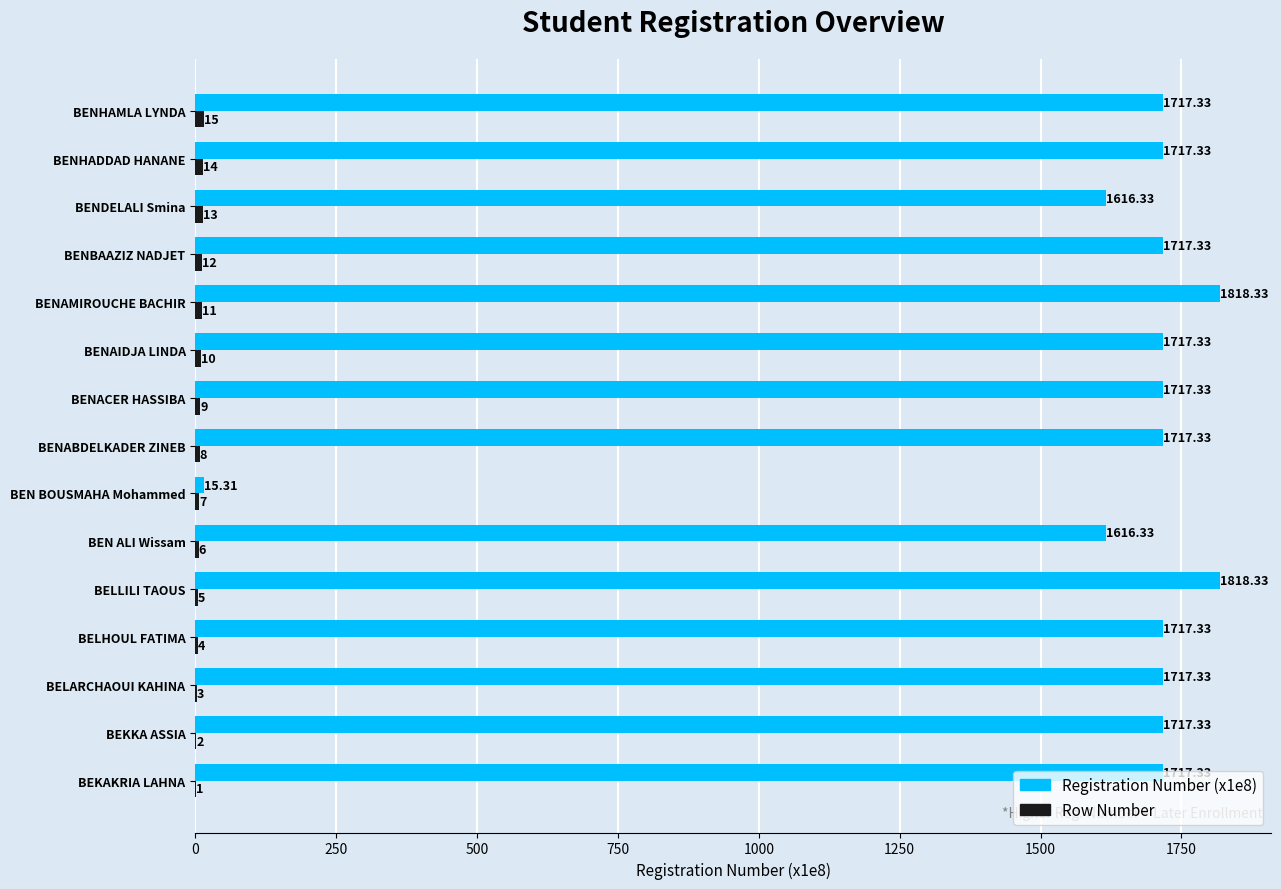

Which series has the largest total across all categories?

Registration Number (x1e8)